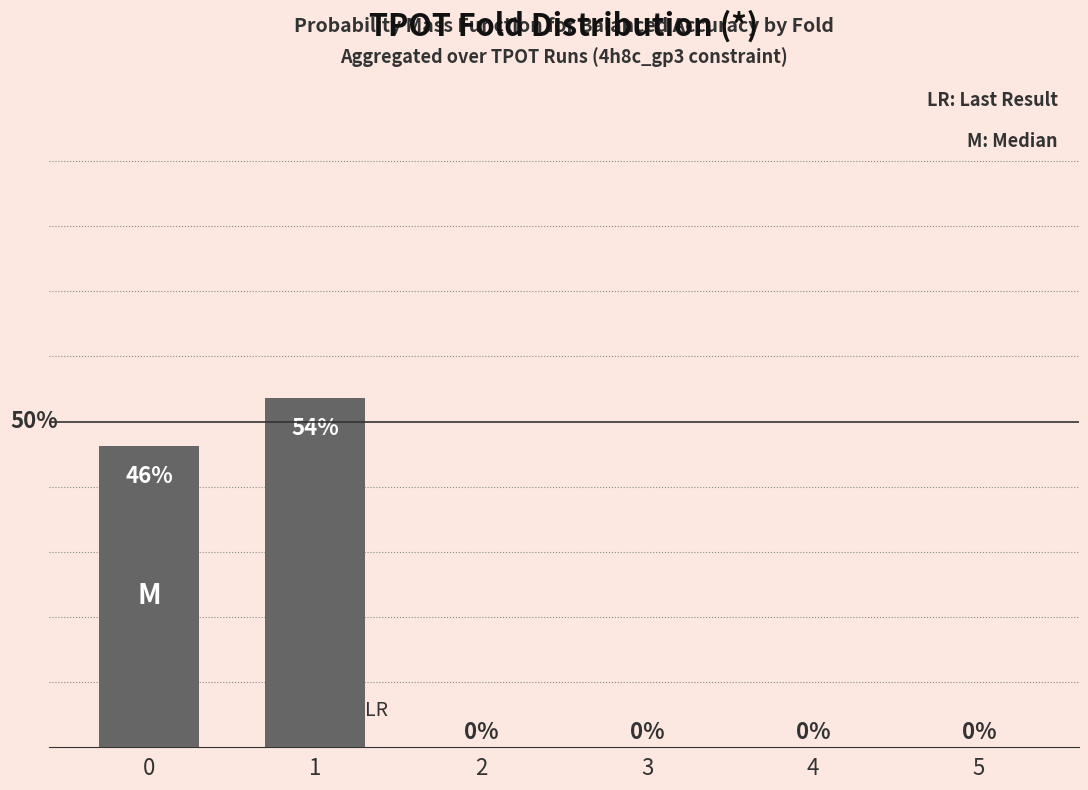

Are the bars horizontal?

No